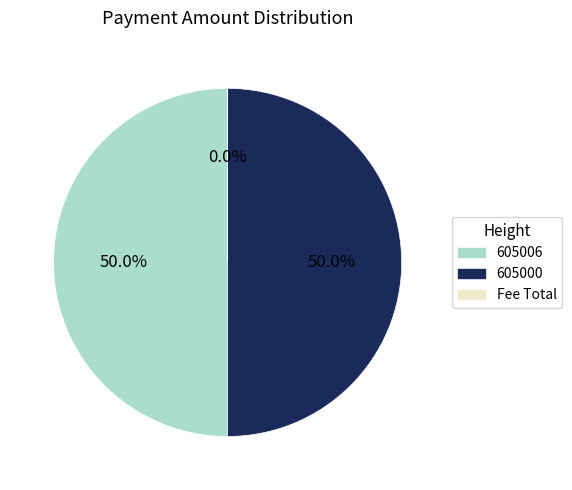

Approximately how many times larger is the value at 605006 compared to 605000?

1.0